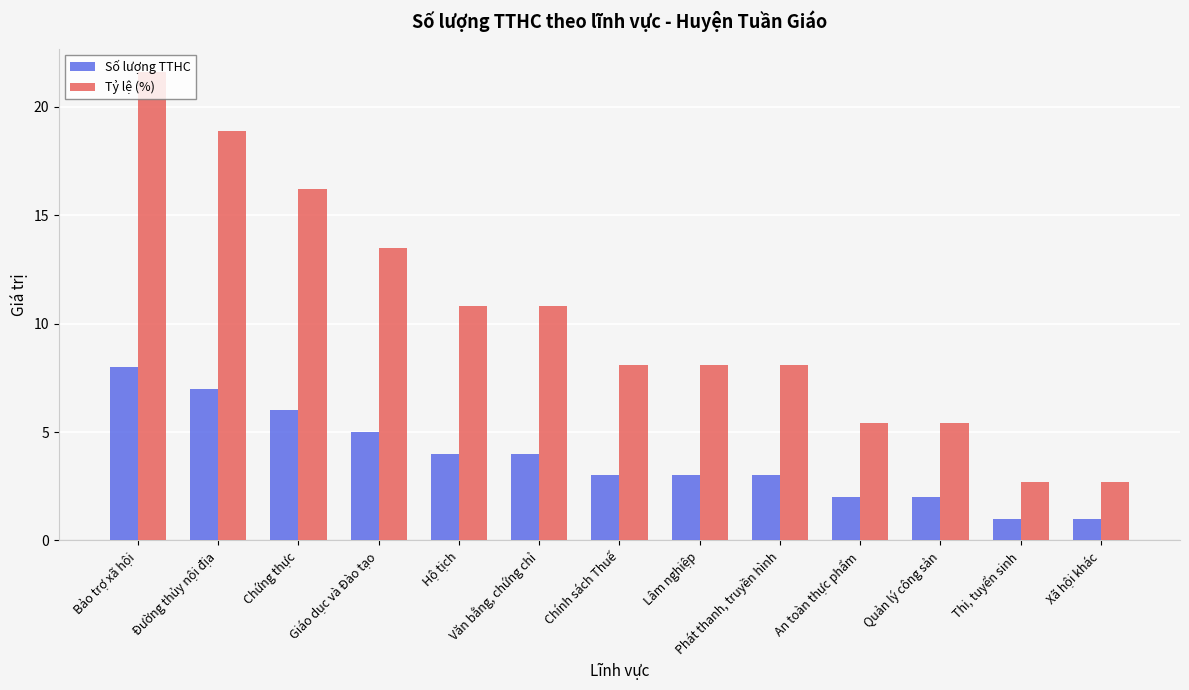

At Bảo trợ xã hội, list the series in order from largest to smallest.

Tỷ lệ (%), Số lượng TTHC